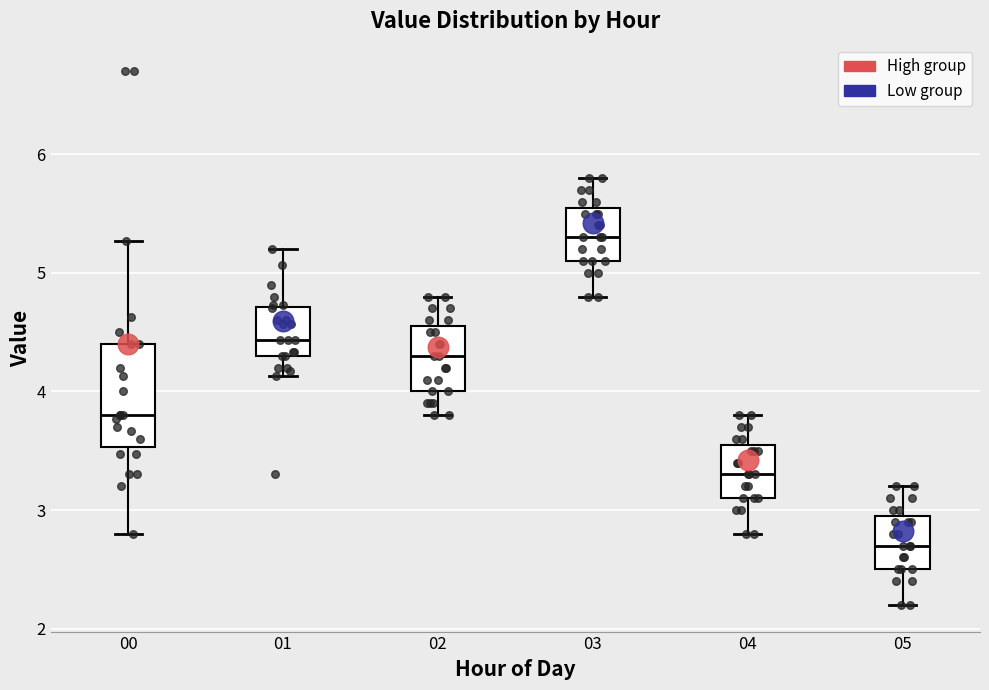

Which box has the lowest median line?

05